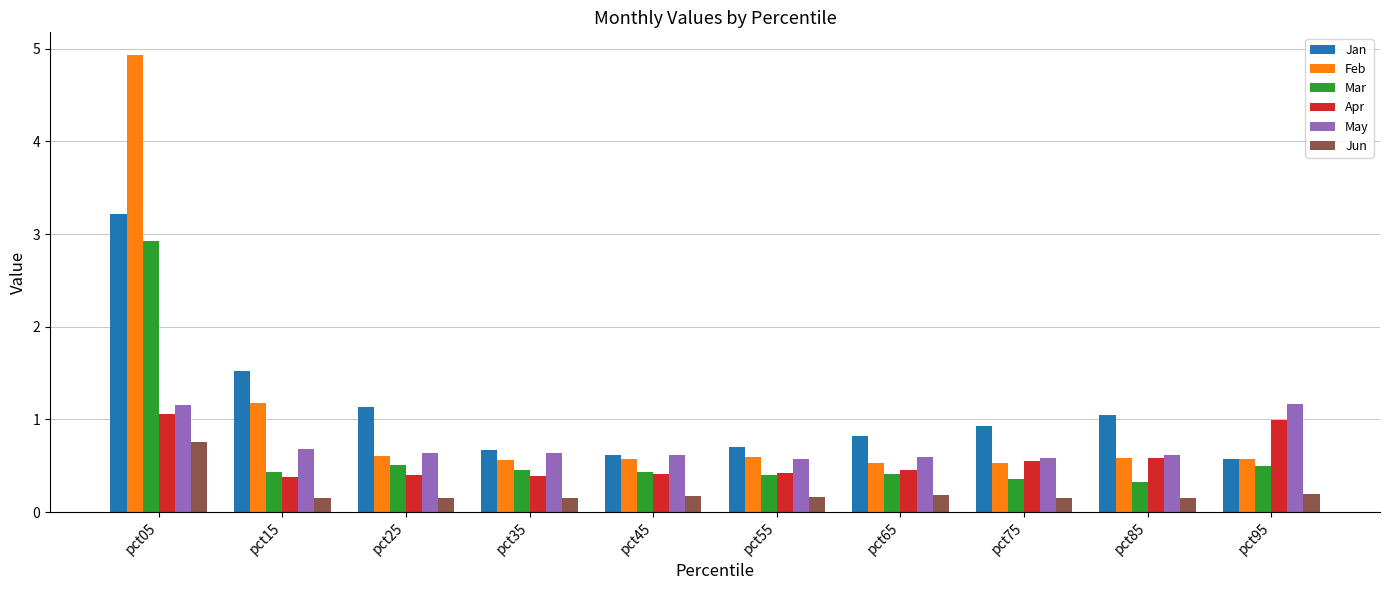

What is the greatest value displayed?

4.9